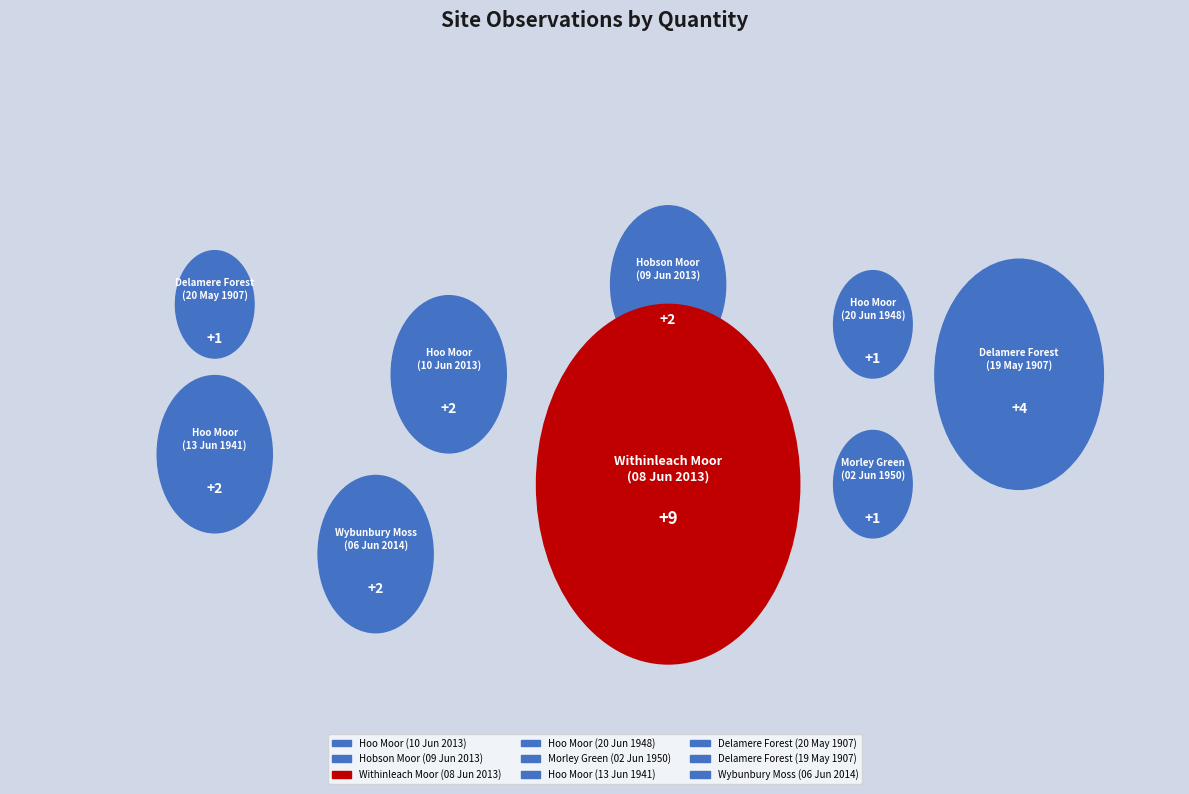

What is the ratio of the value at Delamere Forest
(19 May 1907) to the value at Morley Green
(02 Jun 1950)?

4.0